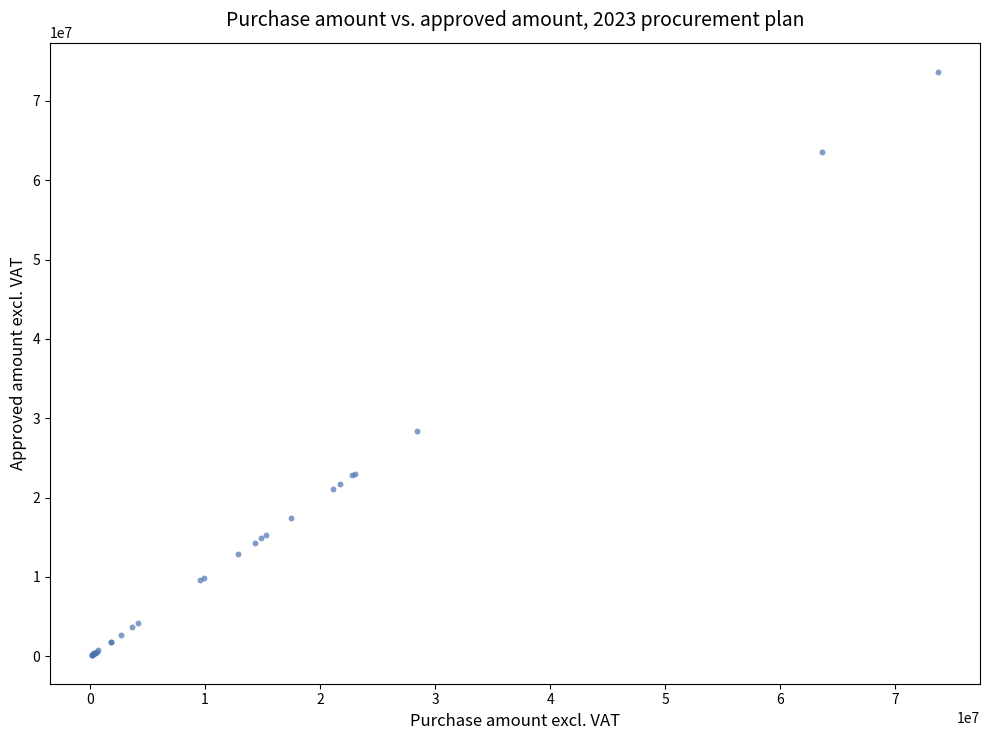

What Y value in the scatter plot is closest to 36944359?

28399308.9